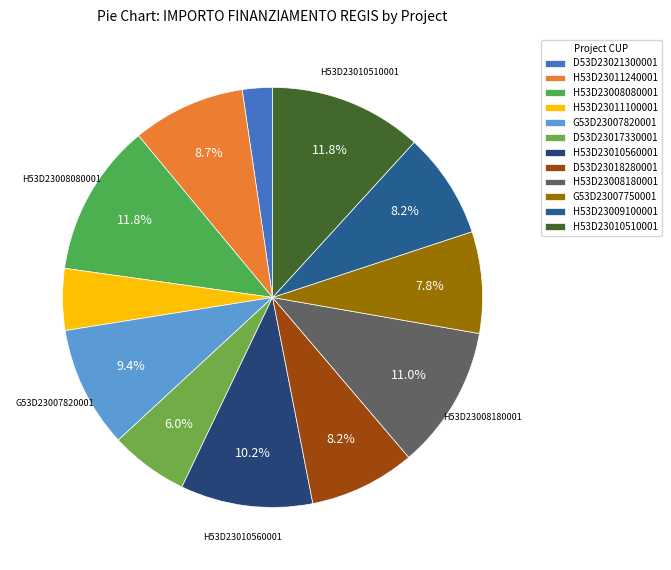

How many segments does this pie chart have?

12